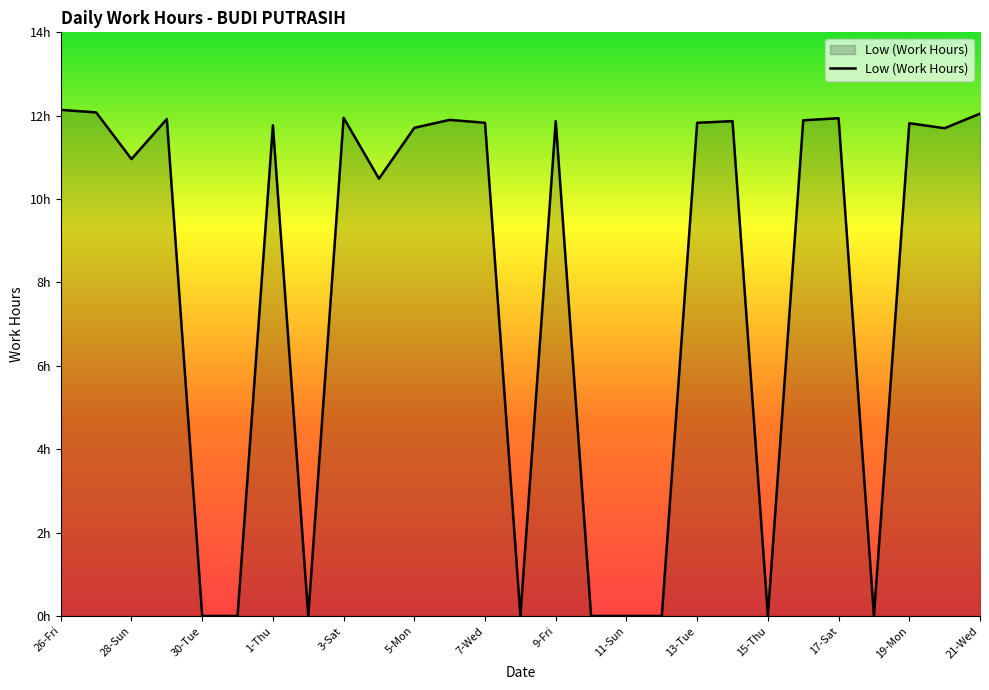

Does the chart display data point markers on the line(s)?

No